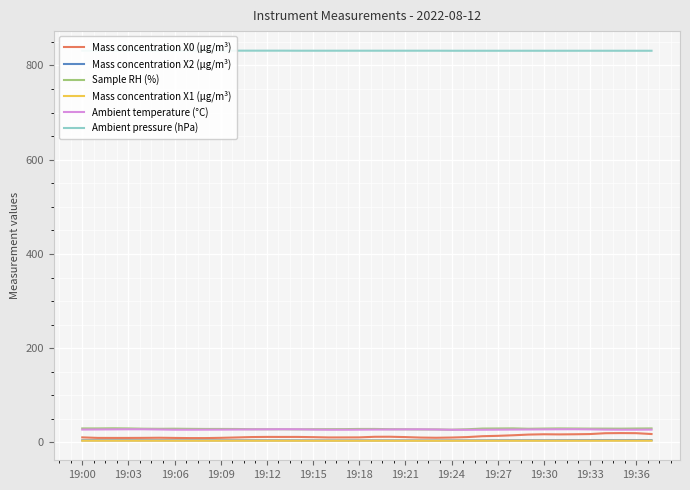

Which series changed the most between 19:00 and 17?

Sample RH (%)